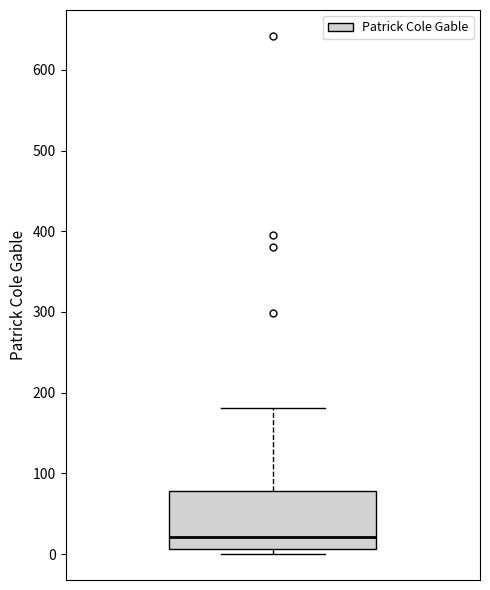

Transcribe this box plot: give where the median line is, the range the box spans, and where the two whiskers end, as read against the y-axis. The values are not printed on the chart, so give them approximately, as read against the axis.

median 20, box 10 to 80, whiskers 0 to 180